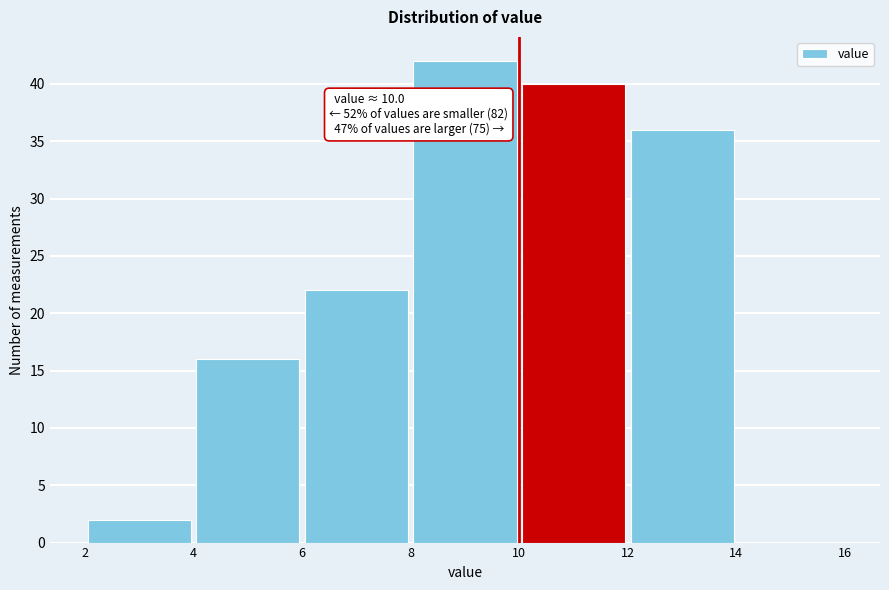

Over which range of the x-axis is the bar tallest?

8 to 10